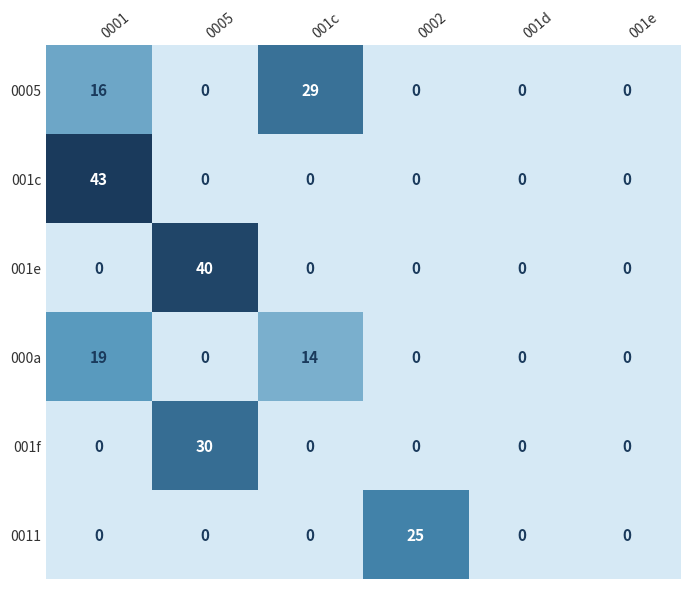

Rank the series by their maximum value, from lowest to highest.

000a, 0011, 0005, 001f, 001e, 001c